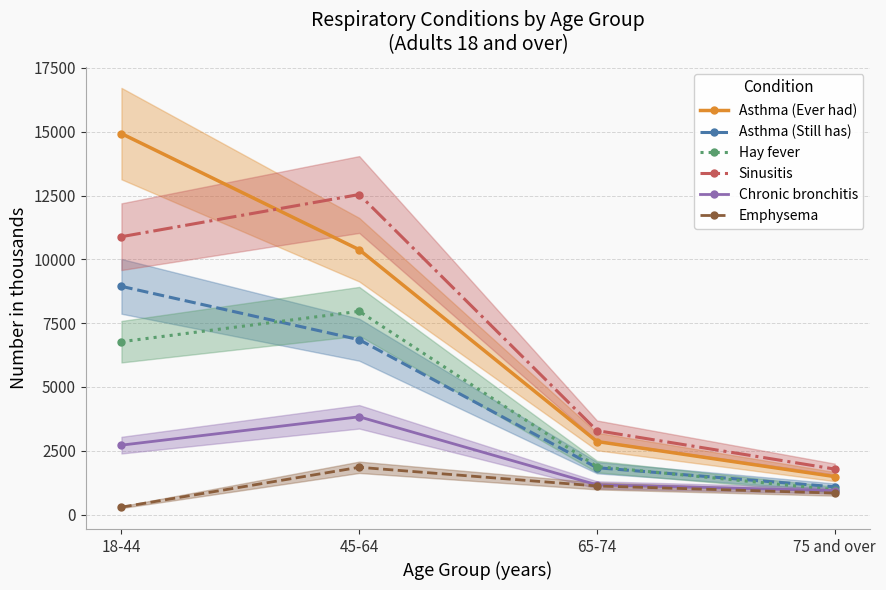

List the labels in order of Emphysema value, smallest first.

18-44, 75 and over, 65-74, 45-64